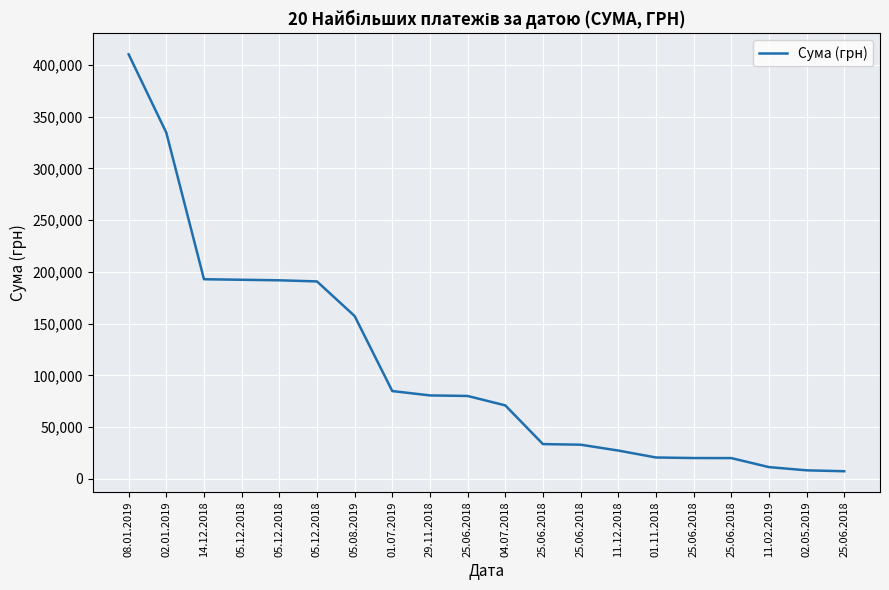

Is this an area chart (filled region under the line)?

No